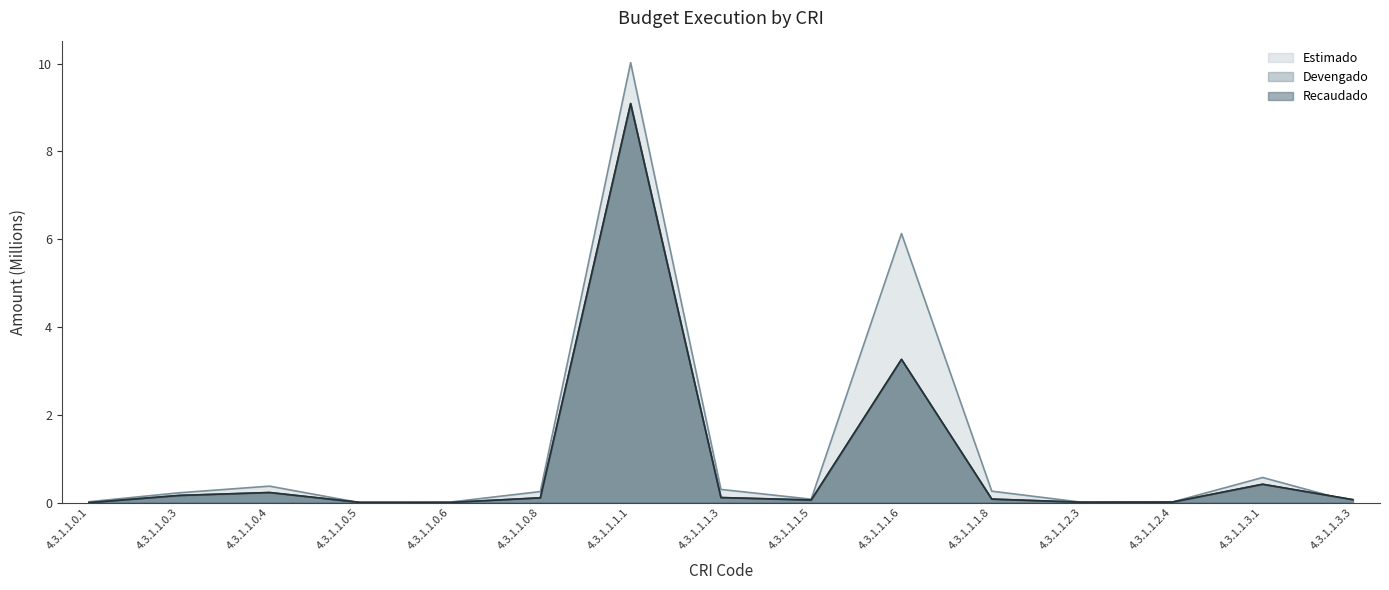

What is the value of the Estimado point at the 6th from the left?

0.3